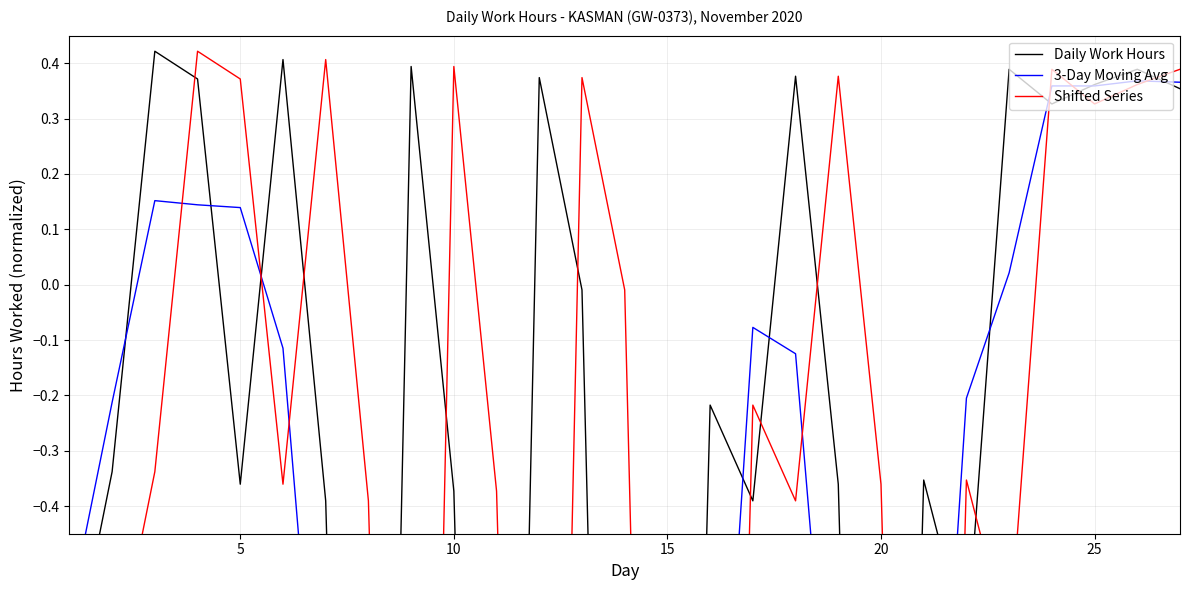

True or false: Shifted Series and 3-Day Moving Avg cross at least once.

True